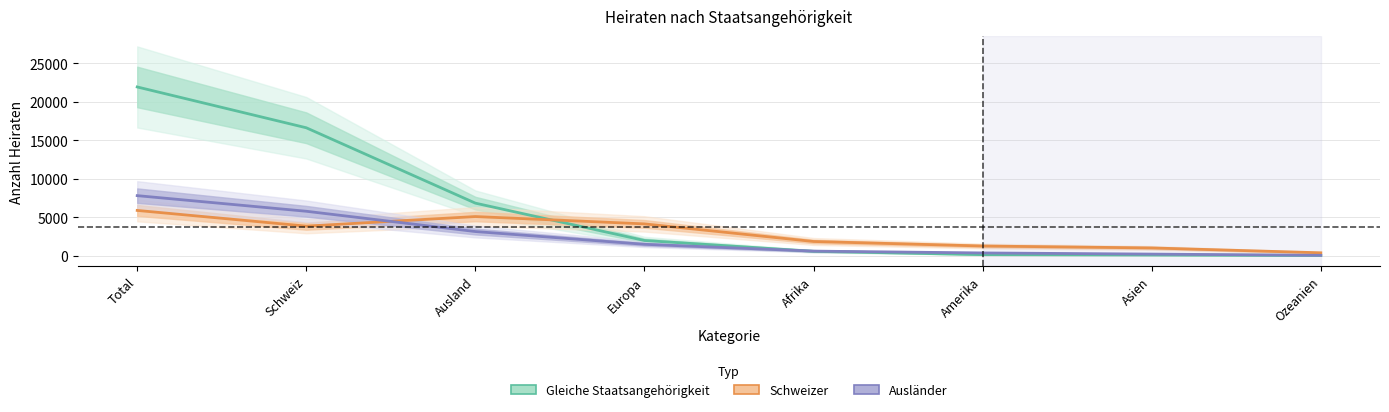

How many lines are shown in the chart?

3